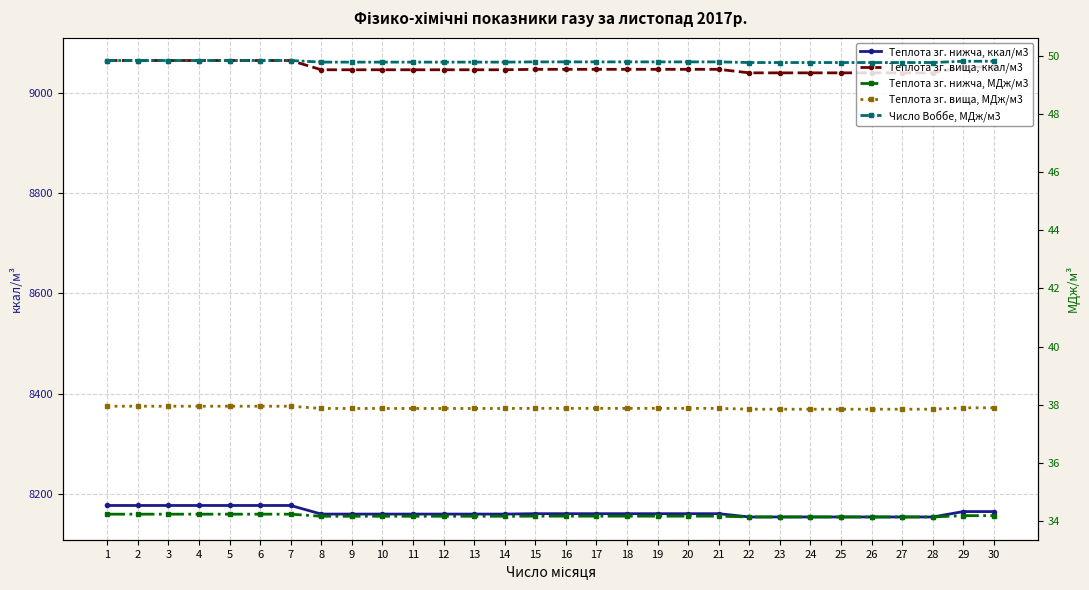

Reading left to right, list all the values displayed in this chart.

Теплота зг. нижча, ккал/м3: 8177.3	8177.3	8177.3	8177.3	8177.3	8177.3	8177.3	8160.2	8160.2	8160.2	8160.2	8160.2	8160.2	8160.2	8161.0	8161.0	8161.0	8161.0	8161.0	8161.0	8161.0	8154.5	8154.5	8154.5	8154.5	8154.5	8154.5	8154.5	8165.2	8165.2
Теплота зг. вища, ккал/м3: 9064.1	9064.1	9064.1	9064.1	9064.1	9064.1	9064.1	9045.6	9045.6	9045.6	9045.6	9045.6	9045.6	9045.6	9046.5	9046.5	9046.5	9046.5	9046.5	9046.5	9046.5	9039.5	9039.5	9039.5	9039.5	9039.5	9039.5	9039.5	9051.1	9051.1
Теплота зг. нижча, МДж/м3: 34.2	34.2	34.2	34.2	34.2	34.2	34.2	34.2	34.2	34.2	34.2	34.2	34.2	34.2	34.2	34.2	34.2	34.2	34.2	34.2	34.2	34.1	34.1	34.1	34.1	34.1	34.1	34.1	34.2	34.2
Теплота зг. вища, МДж/м3: 37.9	37.9	37.9	37.9	37.9	37.9	37.9	37.9	37.9	37.9	37.9	37.9	37.9	37.9	37.9	37.9	37.9	37.9	37.9	37.9	37.9	37.8	37.8	37.8	37.8	37.8	37.8	37.8	37.9	37.9
Число Воббе, МДж/м3: 49.8	49.8	49.8	49.8	49.8	49.8	49.8	49.8	49.8	49.8	49.8	49.8	49.8	49.8	49.8	49.8	49.8	49.8	49.8	49.8	49.8	49.8	49.8	49.8	49.8	49.8	49.8	49.8	49.8	49.8